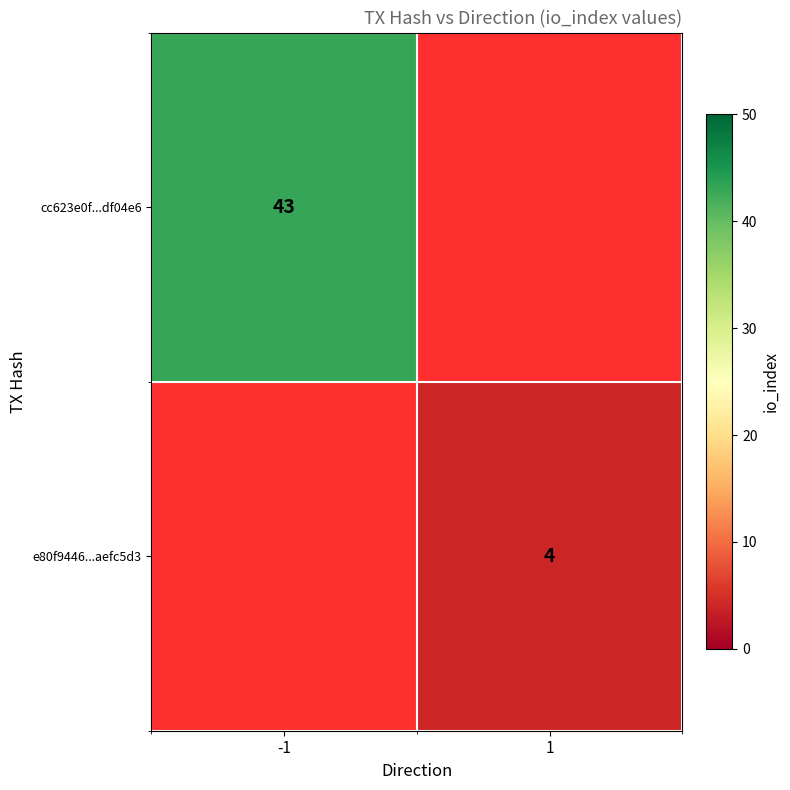

The e80f9446...aefc5d3 series shows 7 at 1. True or false?

False